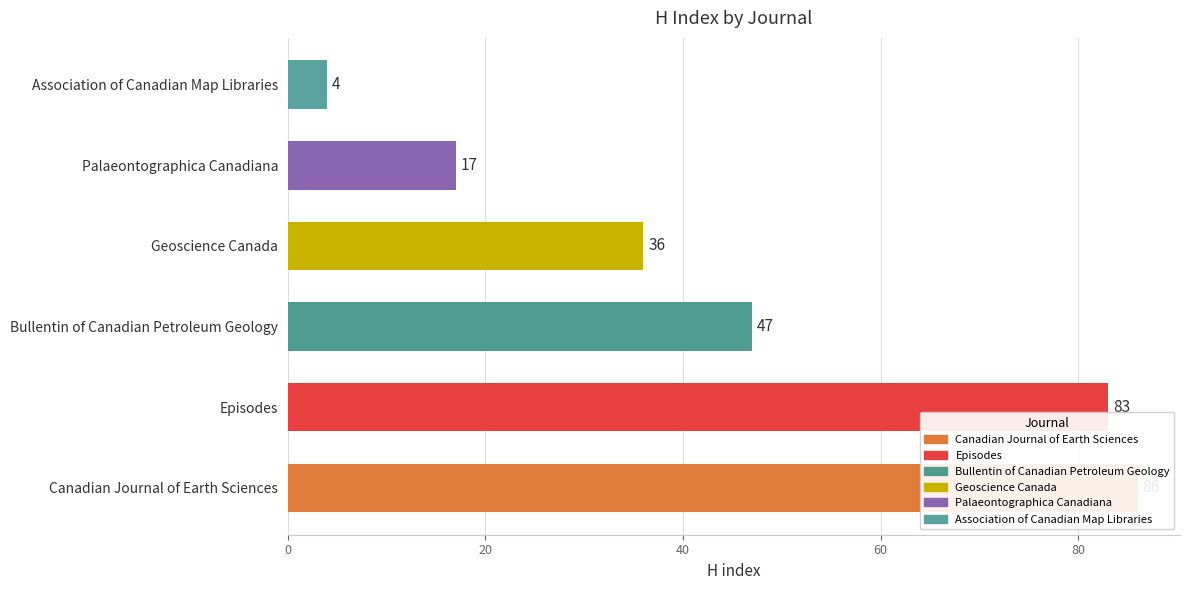

What is the value of the 2nd bar from the left?

83